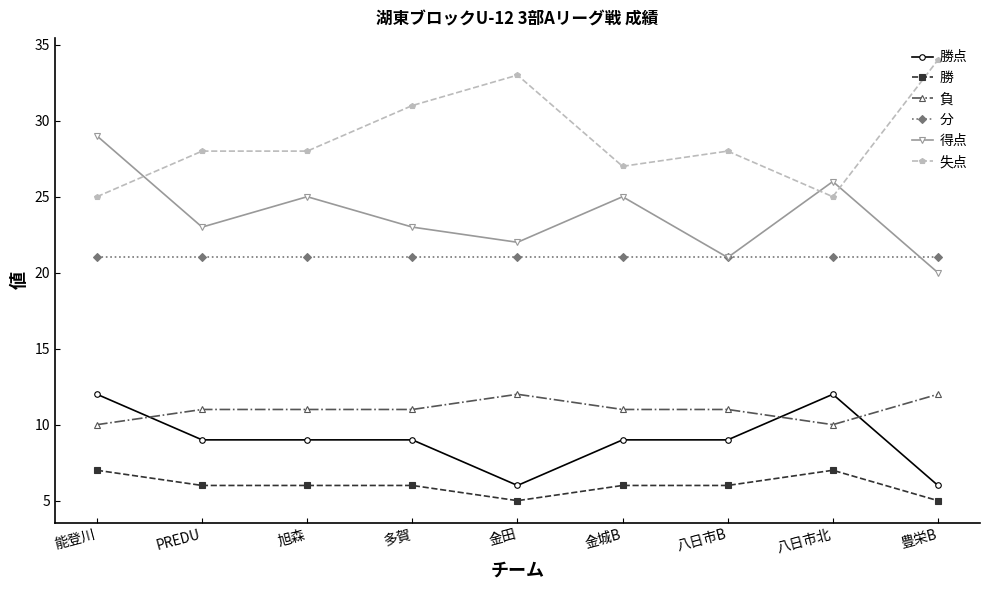

What is the minimum value shown in the chart?

5